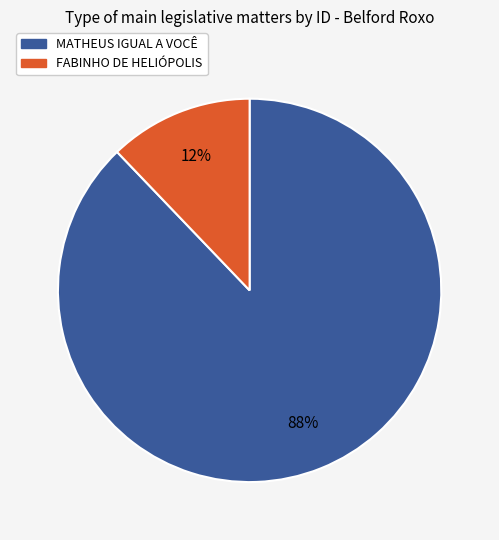

What is the smallest slice in the pie chart?

FABINHO DE HELIÓPOLIS